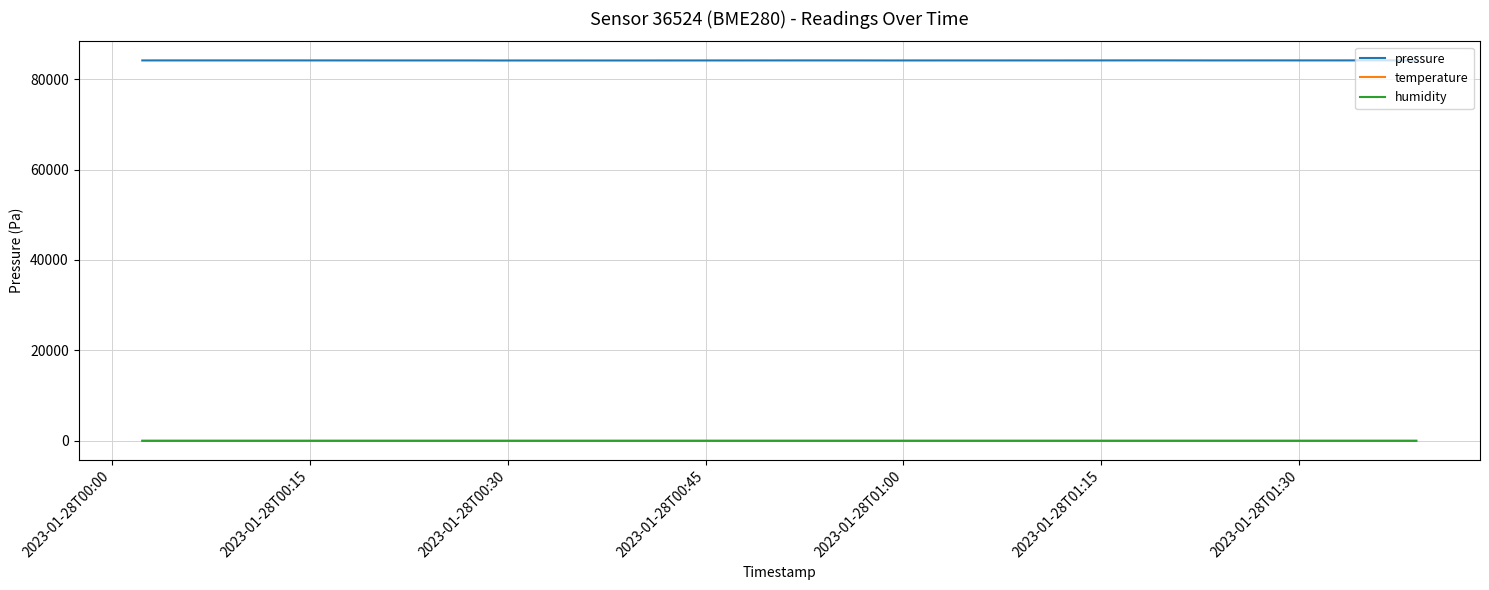

Which series has the largest total across all categories?

pressure